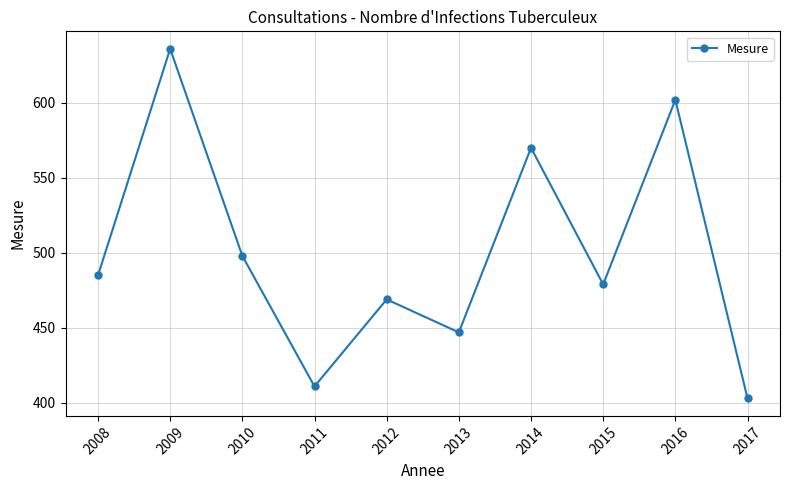

How many points are higher than both their immediate neighbors (excluding endpoints)?

4